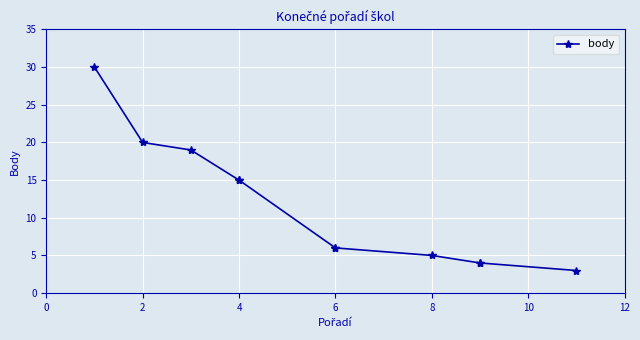

What is the change in value from 10 to 8?

-2